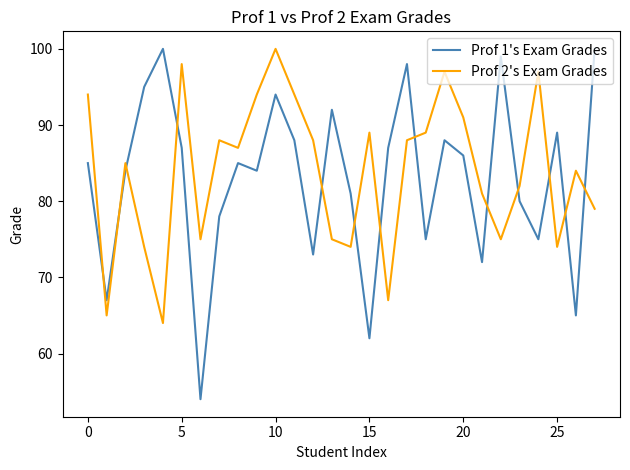

What is the maximum value shown in the chart?

100